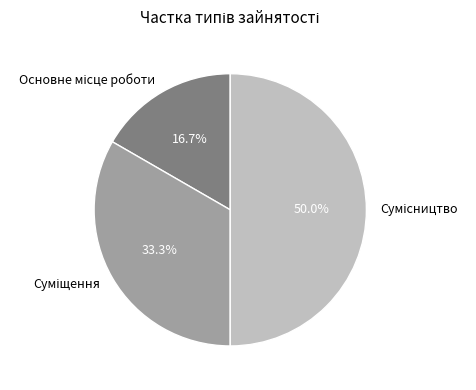

To the nearest percent, what is the combined percentage of Основне місце роботи and Суміщення?

50%